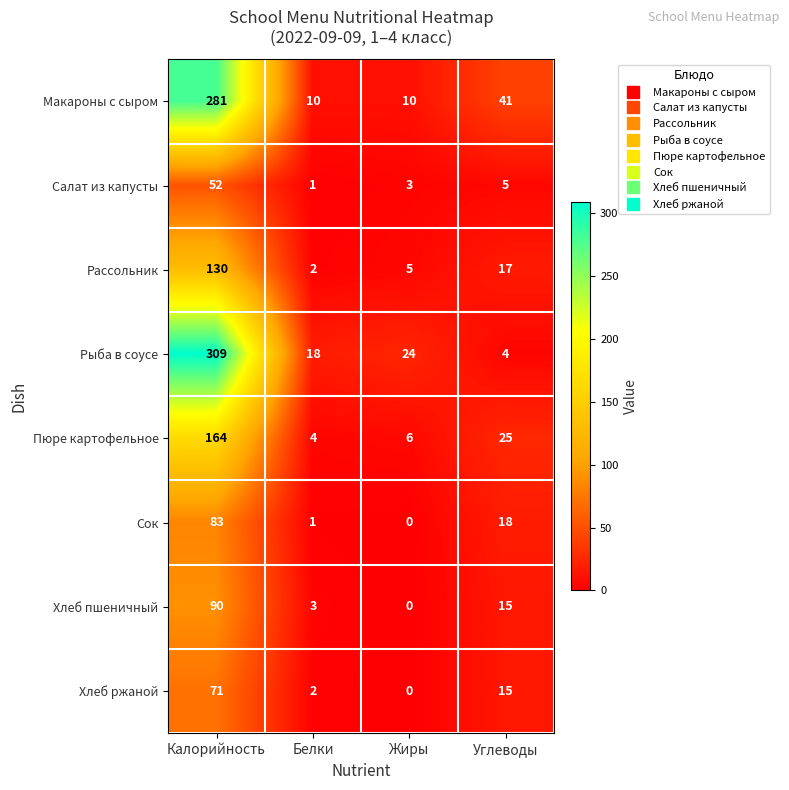

How many data points does each series have?

4